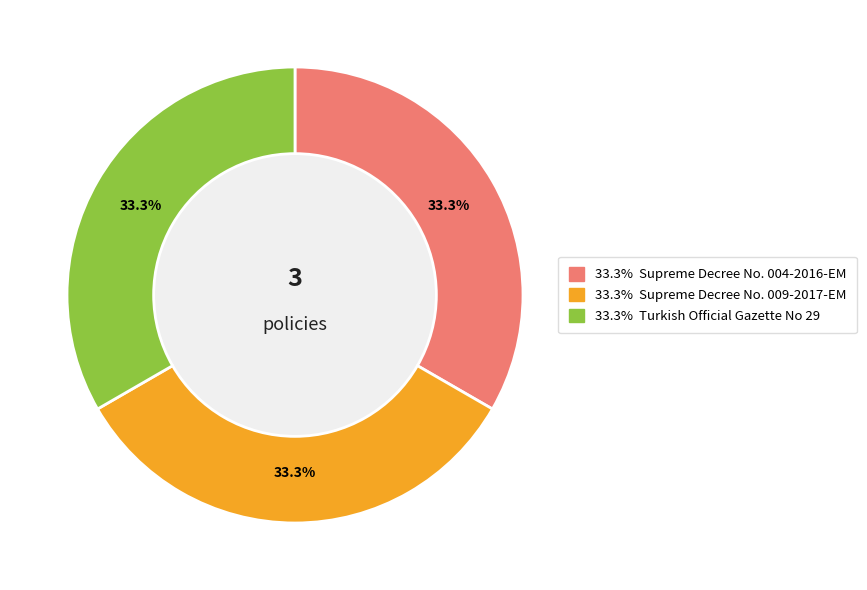

Does any single category account for the majority?

No